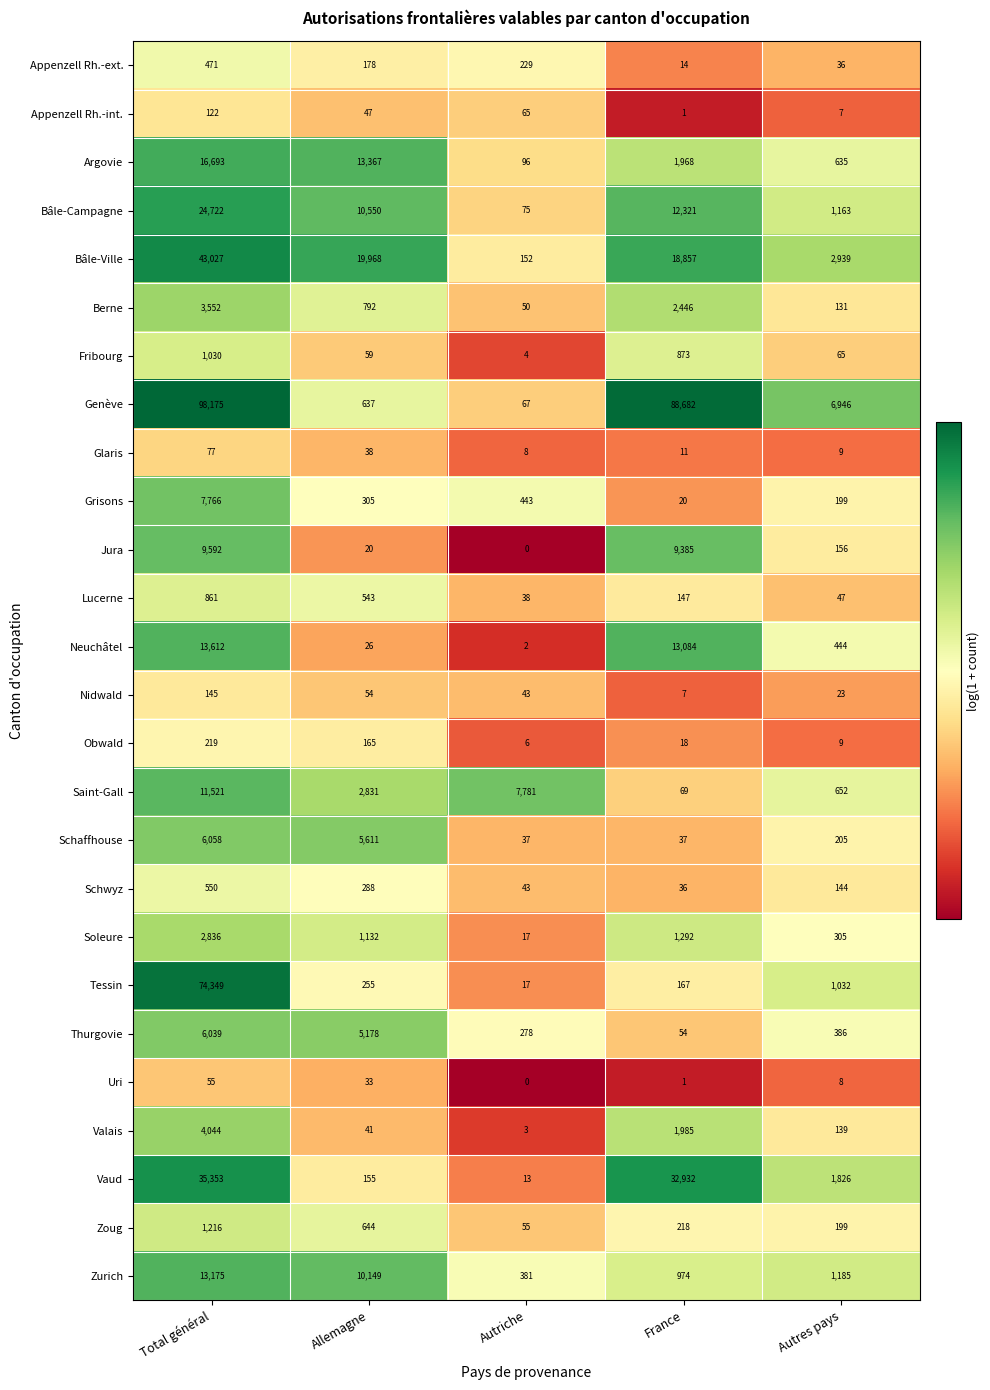

List the labels in order of Vaud value, smallest first.

Autriche, Allemagne, Autres pays, France, Total général